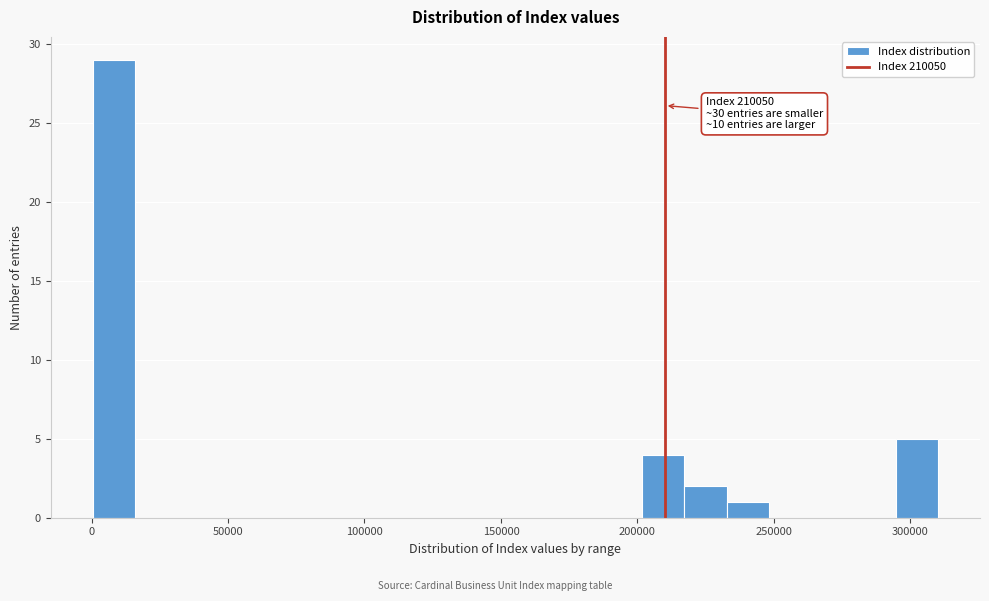

Read against the x-axis, roughly where is the centre of the tallest bar?

10000